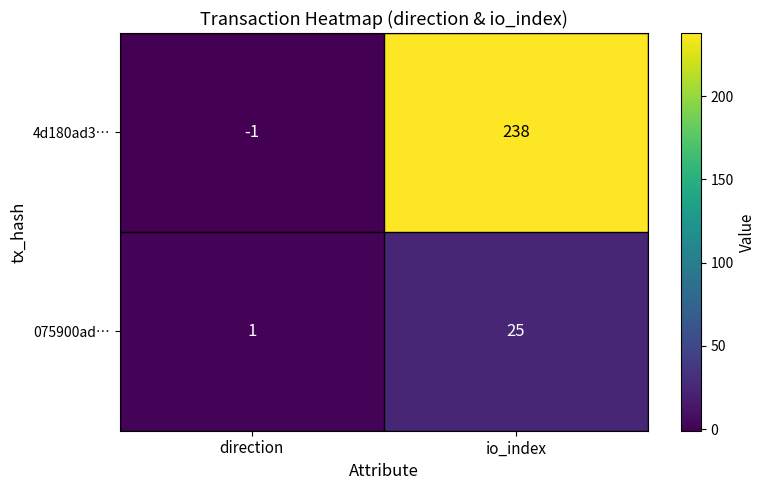

At which label is 075900ad… closest to 13?

direction